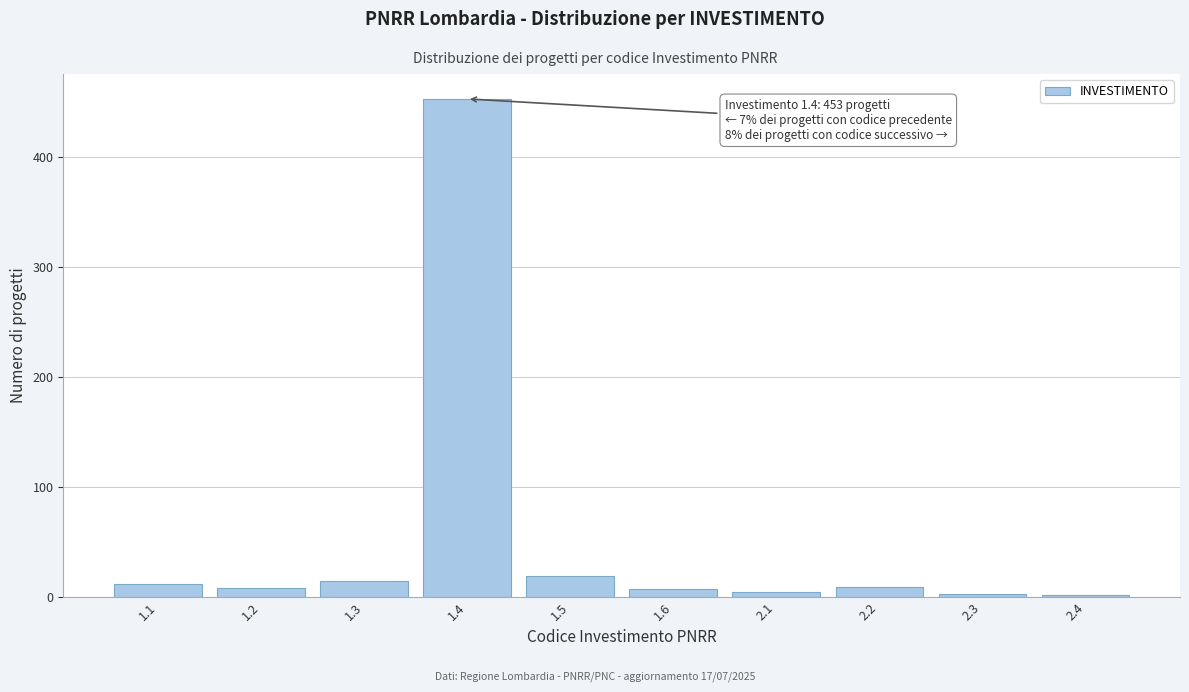

What is the difference between the second highest and second lowest values?

16